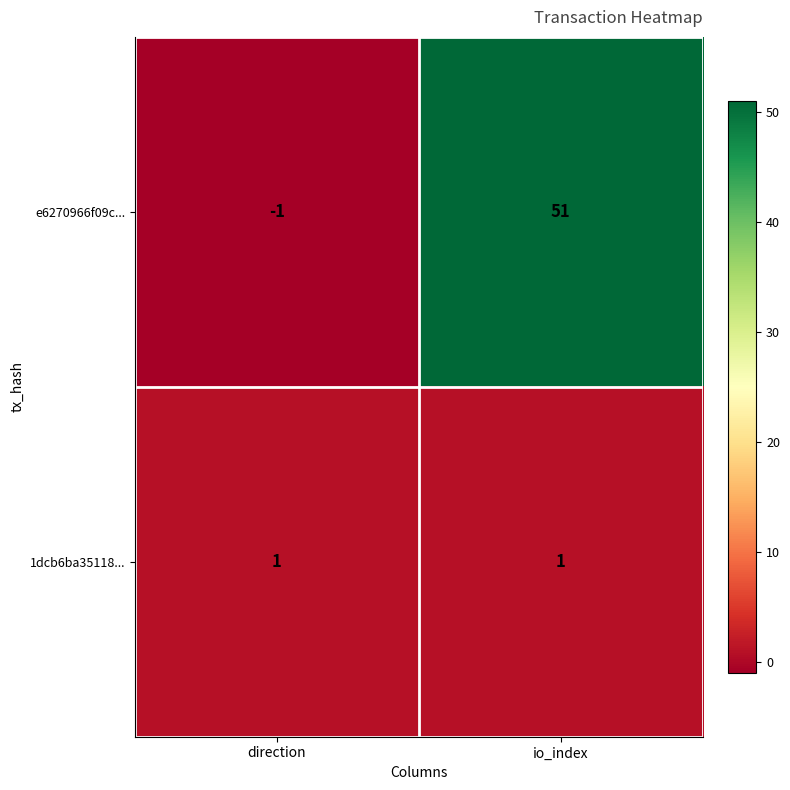

How many positive values does the e6270966f09c... series have?

1